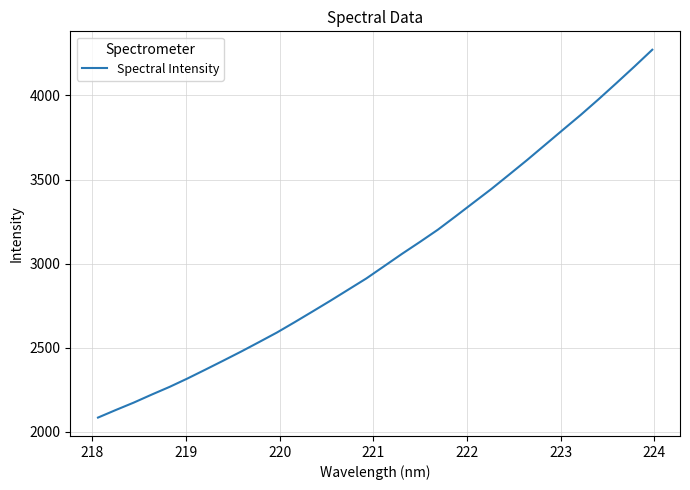

What is the difference between the maximum and minimum values?

2186.6